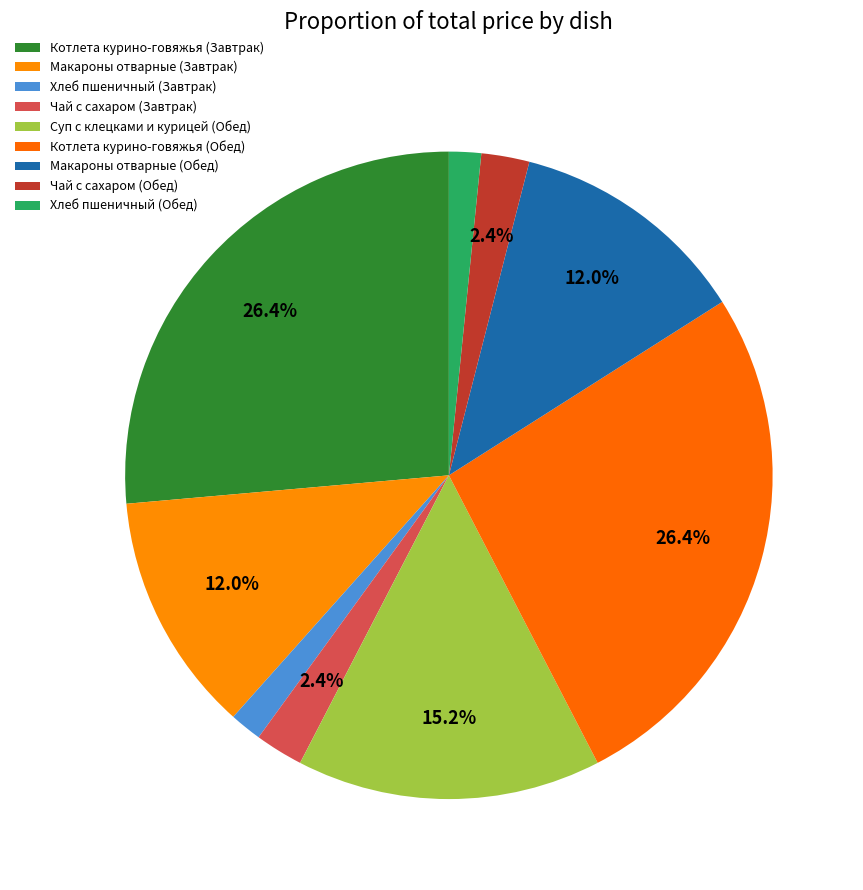

What percentage is the Котлета курино-говяжья (Обед) slice, to the nearest percent?

26%